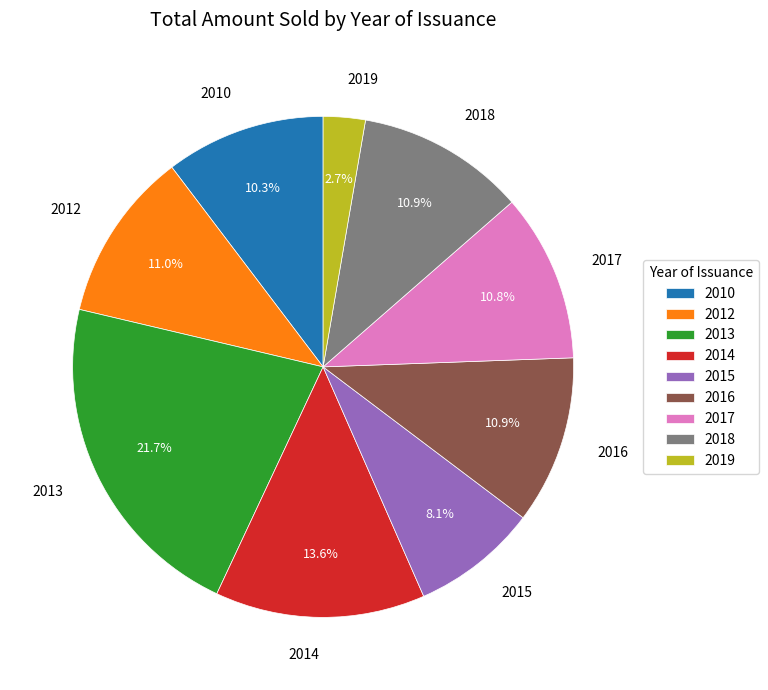

Approximately how many times larger is the value at 2018 compared to 2017?

1.0